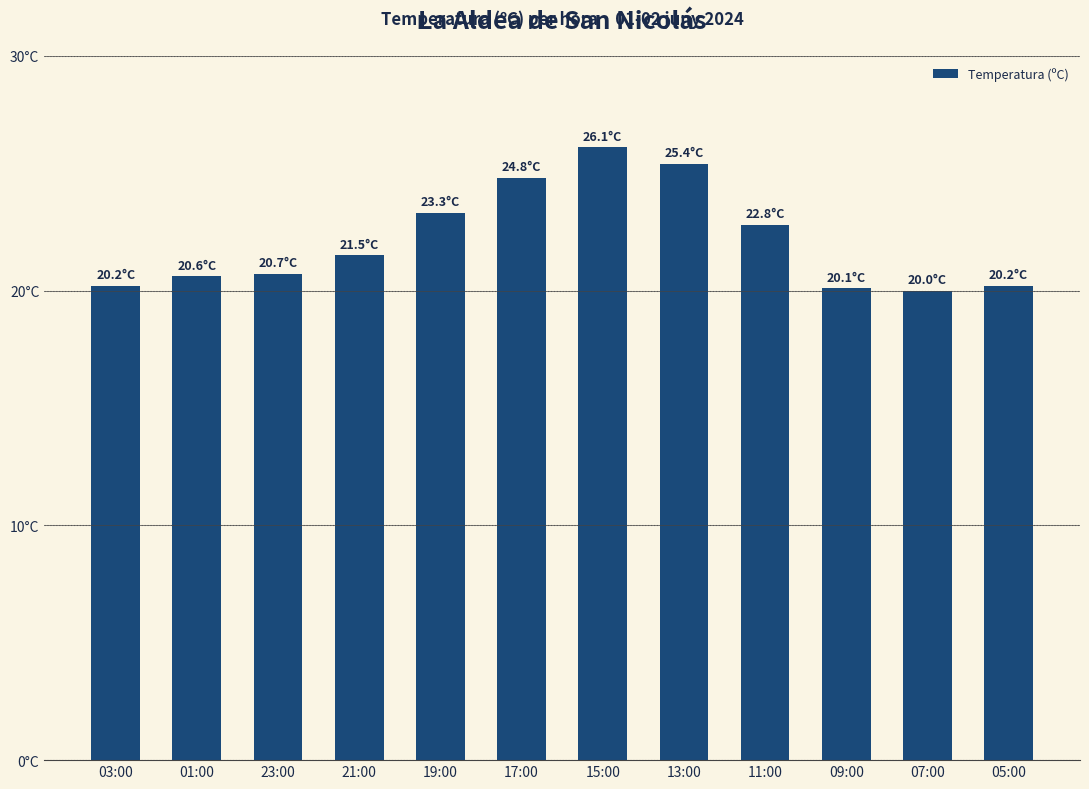

At which category does the chart reach its minimum across all series?

07:00